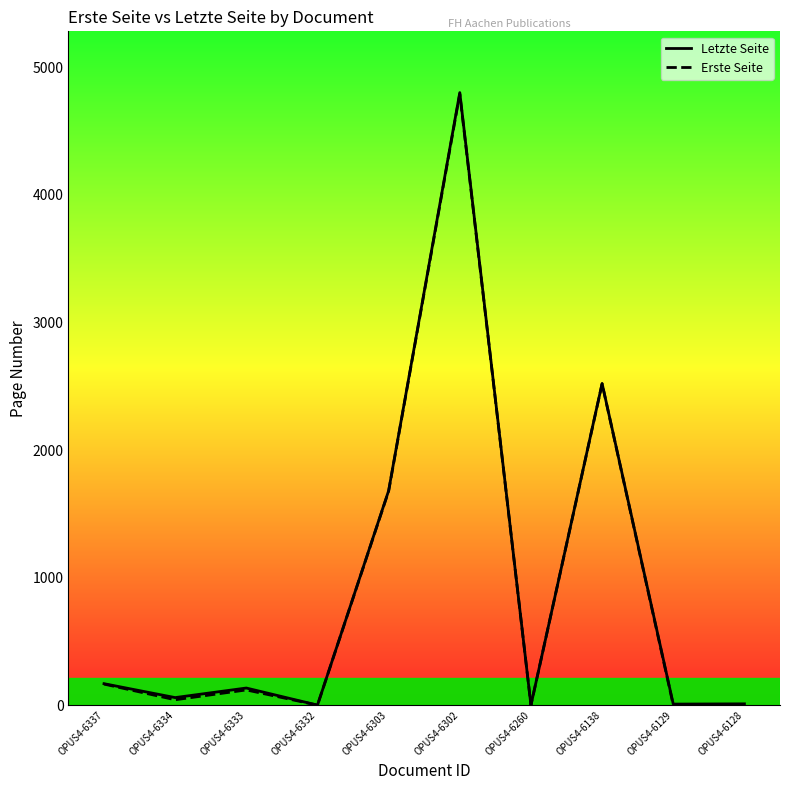

Which series has the widest spread of values?

Letzte Seite